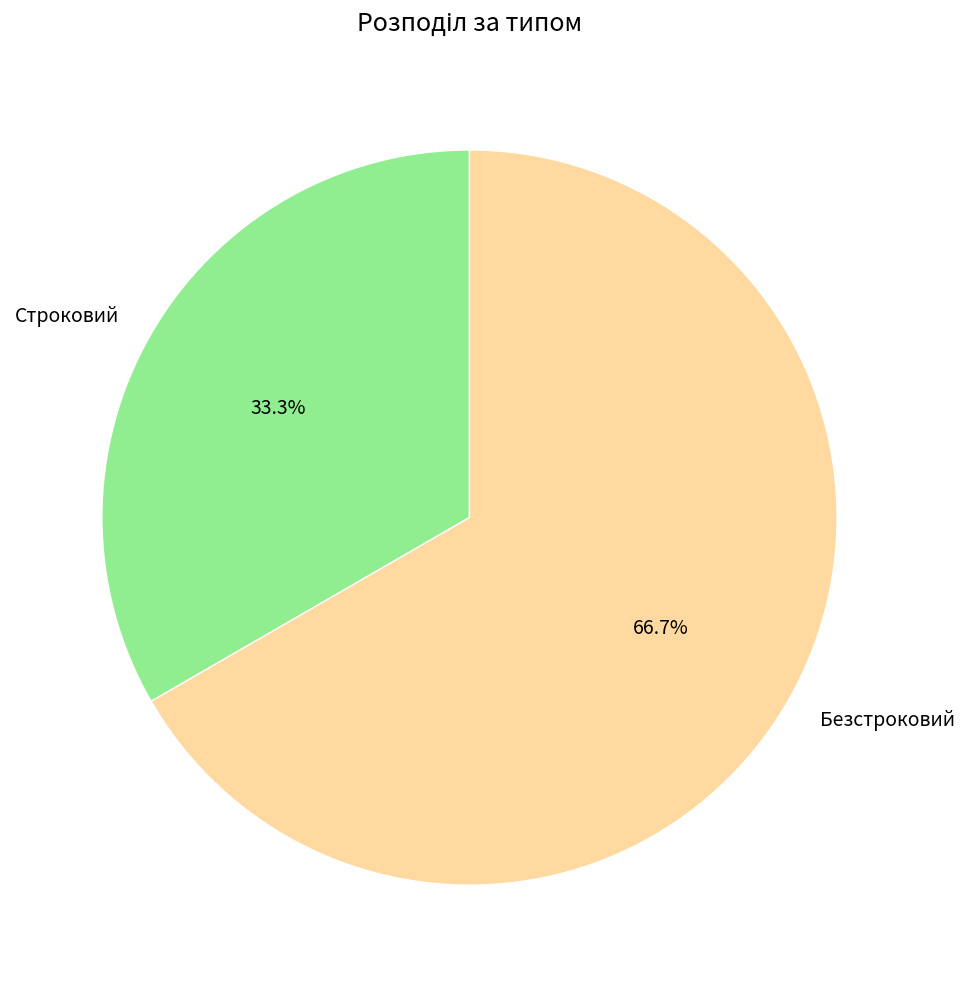

What is the smallest slice in the pie chart?

Строковий